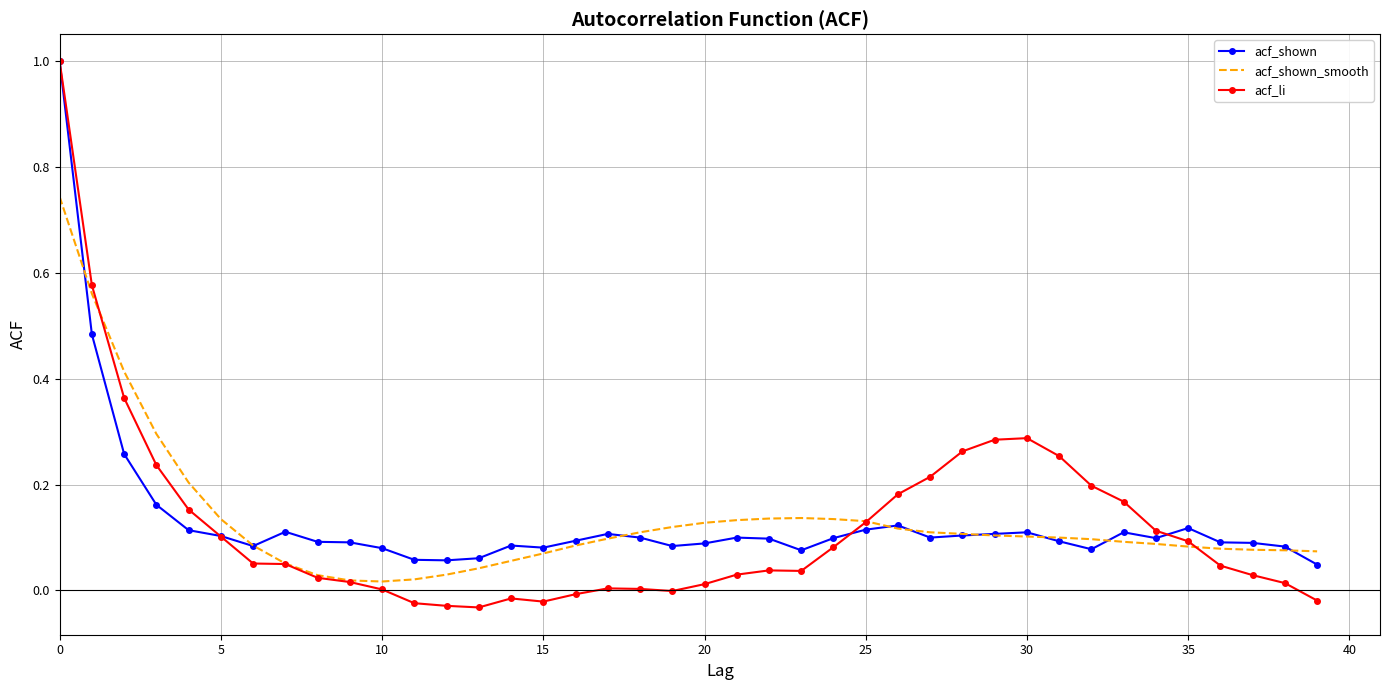

Which series has the largest range (max minus min)?

acf_li